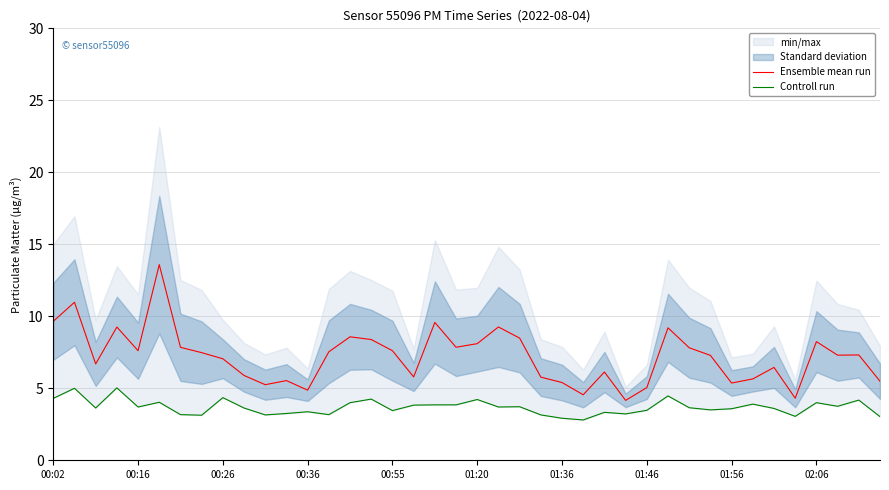

What is the maximum value for Ensemble mean run?

13.6